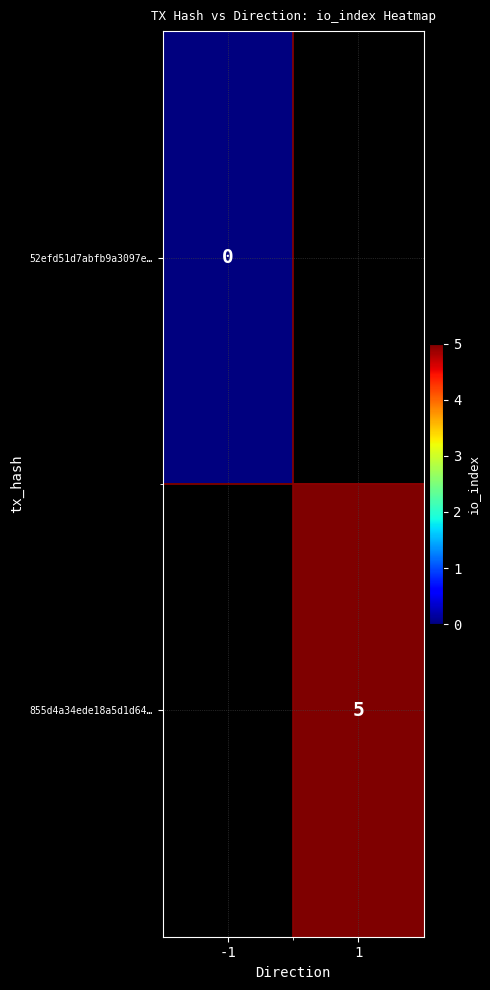

Which has a higher value, -1 or 1?

1